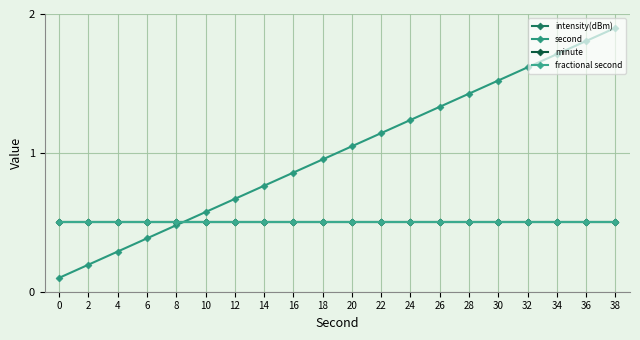

True or false: second has more than 1 interior local peaks.

False